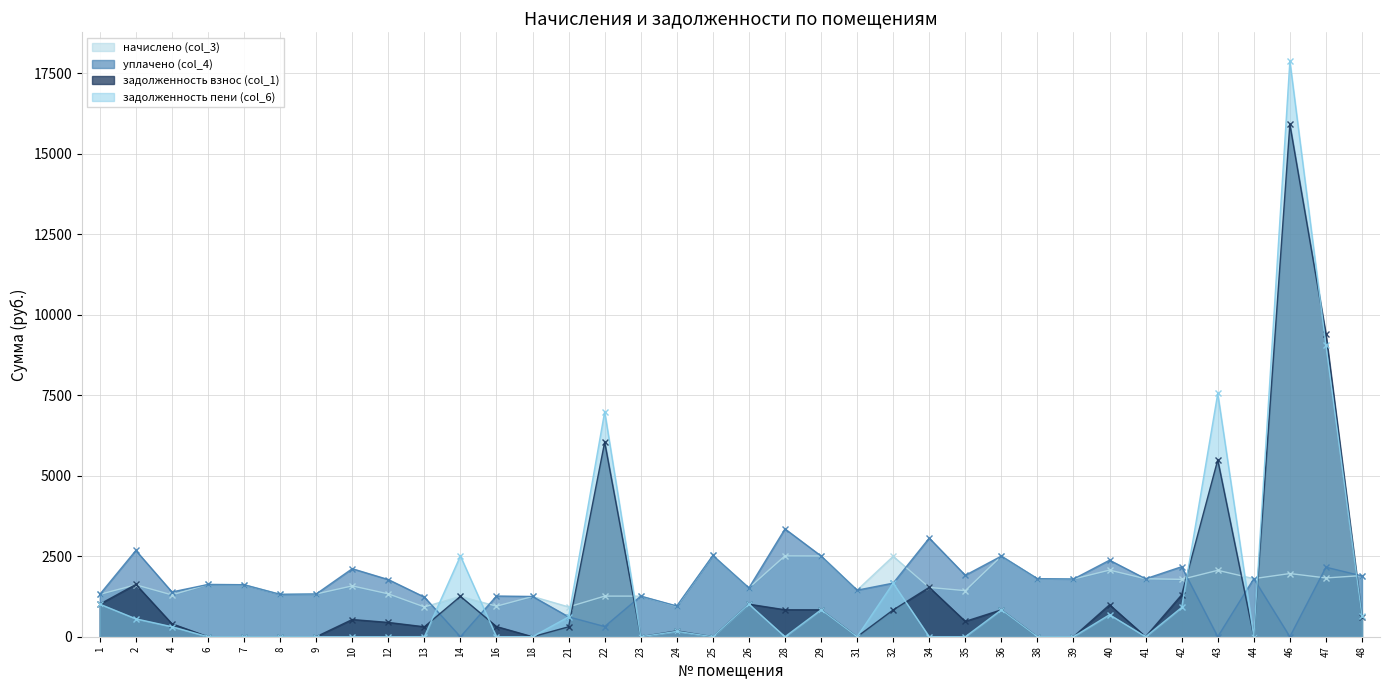

Which has a higher value, 22 or 9?

9